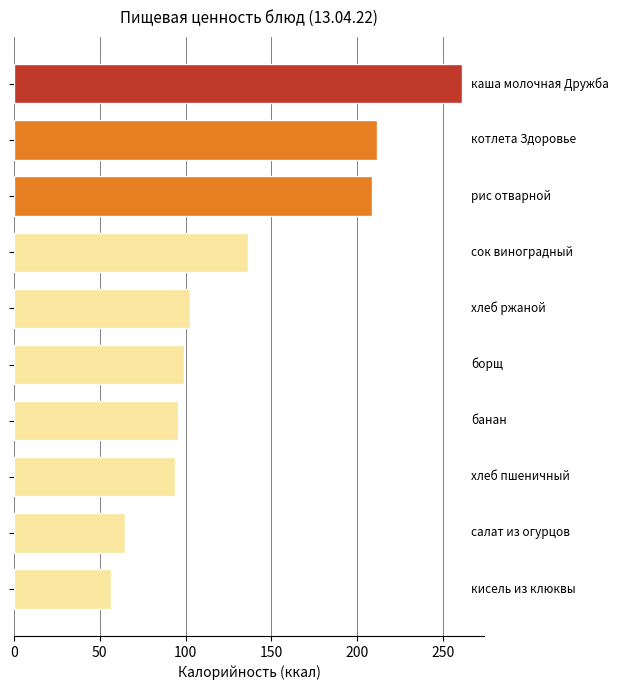

What is the difference between the second highest and minimum values?

154.5